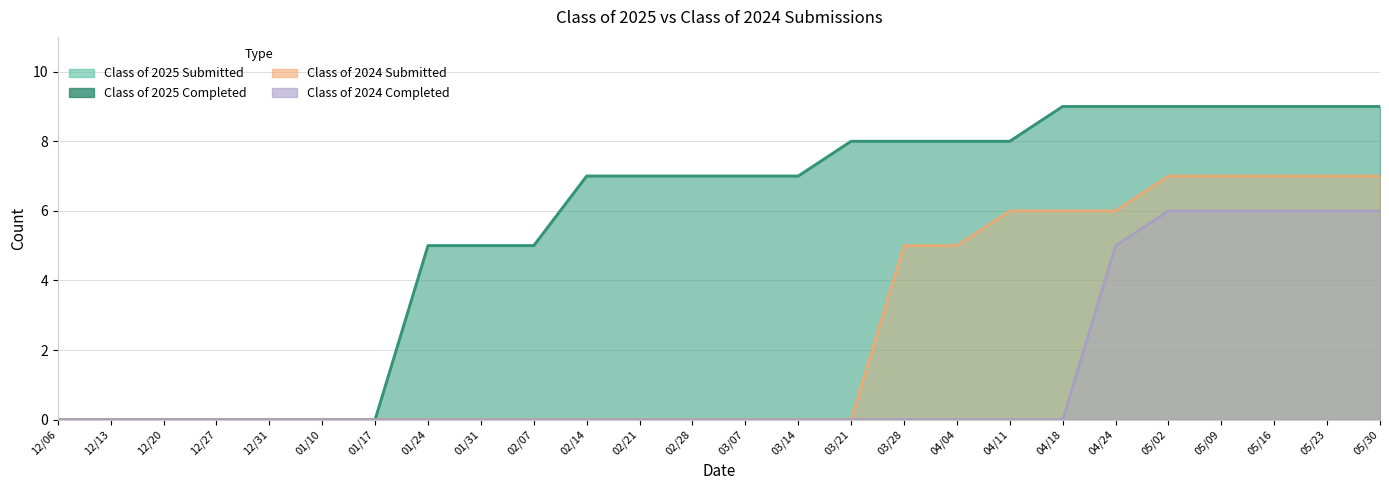

Reading left to right, list all the values displayed in this chart.

Class of 2025 Submitted: 12/06=0	12/13=0	12/20=0	12/27=0	12/31=0	01/10=0	01/17=0	01/24=5	01/31=5	02/07=5	02/14=7	02/21=7	02/28=7	03/07=7	03/14=7	03/21=8	03/28=8	04/04=8	04/11=8	04/18=9	04/24=9	05/02=9	05/09=9	05/16=9	05/23=9	05/30=9
Class of 2025 Completed: 12/06=0	12/13=0	12/20=0	12/27=0	12/31=0	01/10=0	01/17=0	01/24=5	01/31=5	02/07=5	02/14=7	02/21=7	02/28=7	03/07=7	03/14=7	03/21=8	03/28=8	04/04=8	04/11=8	04/18=9	04/24=9	05/02=9	05/09=9	05/16=9	05/23=9	05/30=9
Class of 2024 Submitted: 12/06=0	12/13=0	12/20=0	12/27=0	12/31=0	01/10=0	01/17=0	01/24=0	01/31=0	02/07=0	02/14=0	02/21=0	02/28=0	03/07=0	03/14=0	03/21=0	03/28=5	04/04=5	04/11=6	04/18=6	04/24=6	05/02=7	05/09=7	05/16=7	05/23=7	05/30=7
Class of 2024 Completed: 12/06=0	12/13=0	12/20=0	12/27=0	12/31=0	01/10=0	01/17=0	01/24=0	01/31=0	02/07=0	02/14=0	02/21=0	02/28=0	03/07=0	03/14=0	03/21=0	03/28=0	04/04=0	04/11=0	04/18=0	04/24=5	05/02=6	05/09=6	05/16=6	05/23=6	05/30=6